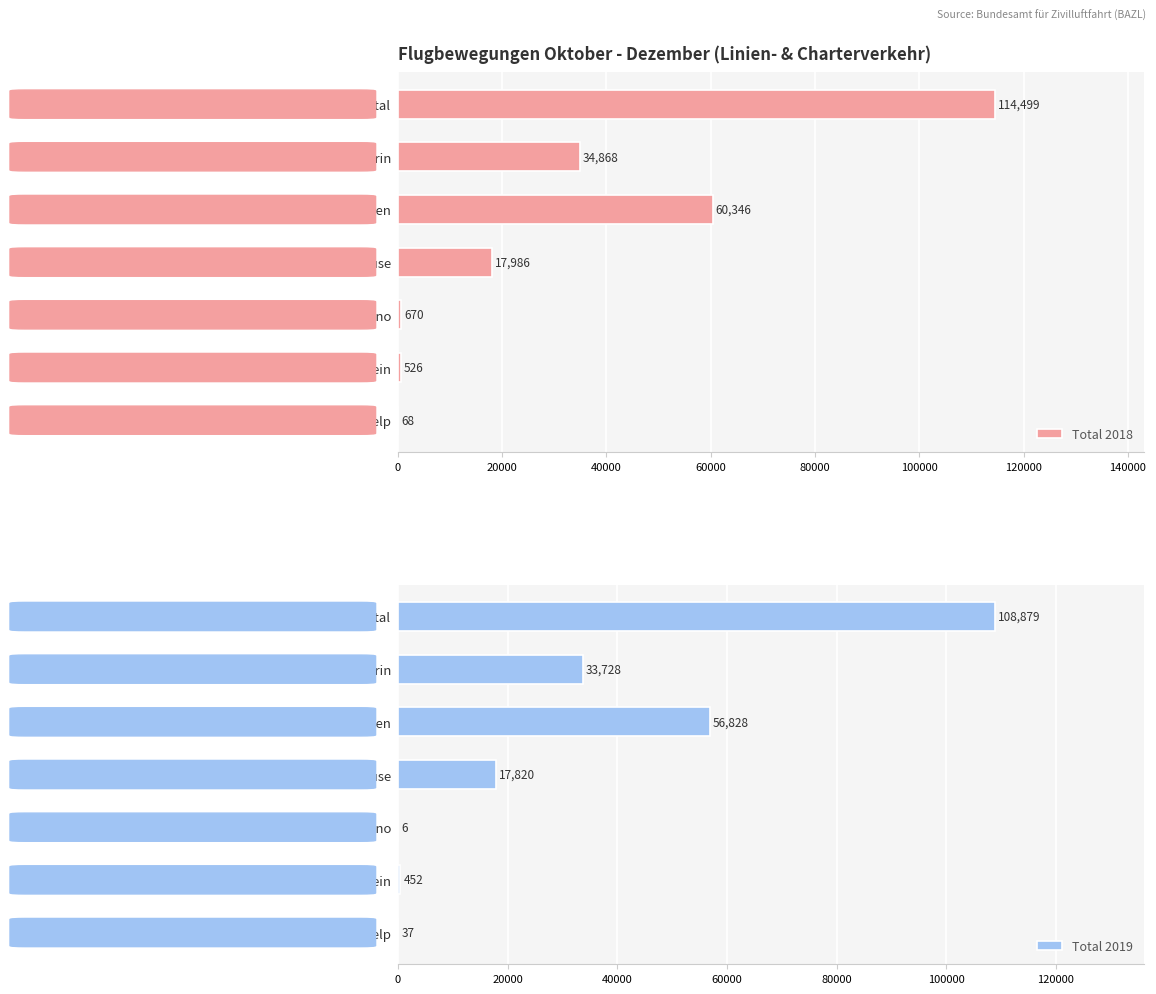

How many bars are there in total?

14